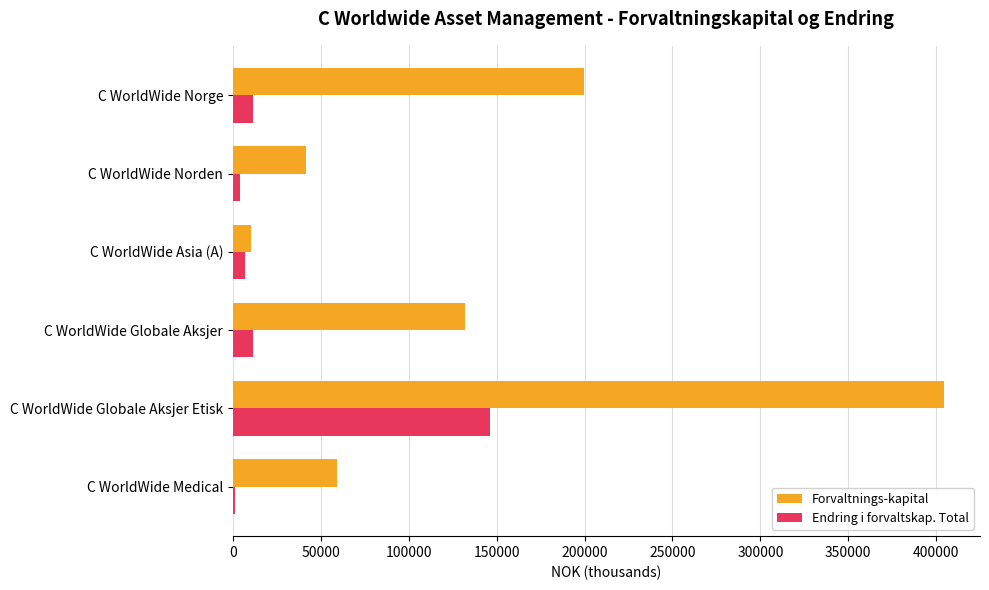

Which category has the highest value in the Endring i forvaltskap. Total series?

C WorldWide Globale Aksjer Etisk